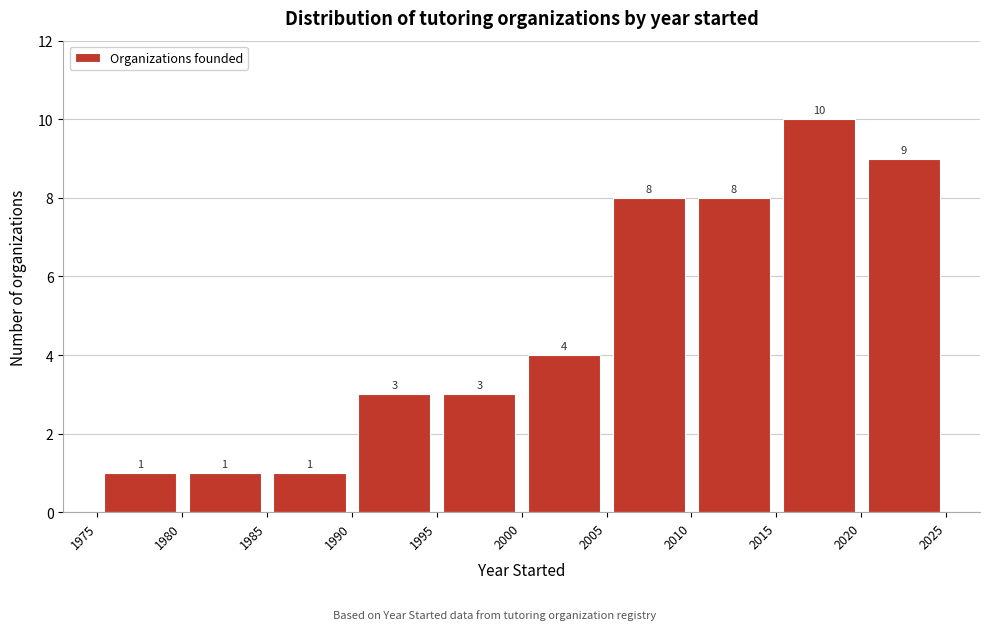

Reading left to right, list every bar in this chart as the range it spans on the x-axis followed by its height.

1975 to 1980: 1
1980 to 1985: 1
1985 to 1990: 1
1990 to 1995: 3
1995 to 2000: 3
2000 to 2005: 4
2005 to 2010: 8
2010 to 2015: 8
2015 to 2020: 10
2020 to 2025: 9